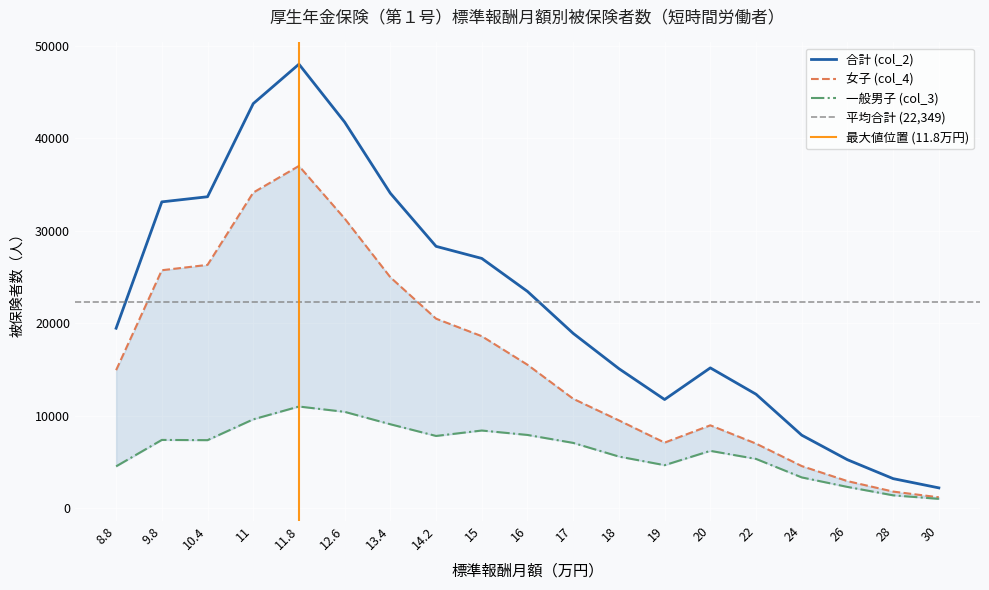

Reading left to right, transcribe all the data shown in this chart.

一般男子 (col_3): 4536	7394	7368	9620	11006	10431	9088	7823	8411	7932	7072	5595	4662	6212	5340	3340	2311	1401	1019
女子 (col_4): 14937	25746	26326	34146	37026	31338	24984	20507	18613	15523	11844	9507	7102	8974	6997	4567	2939	1806	1188
合計 (col_2): 19473	33140	33694	43766	48032	41769	34072	28330	27024	23455	18916	15102	11764	15186	12337	7907	5251	3207	2207